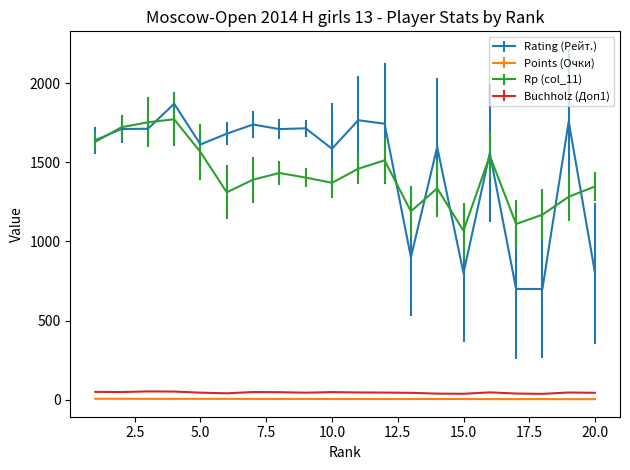

Which series has the widest spread of values?

Rating (Рейт.)